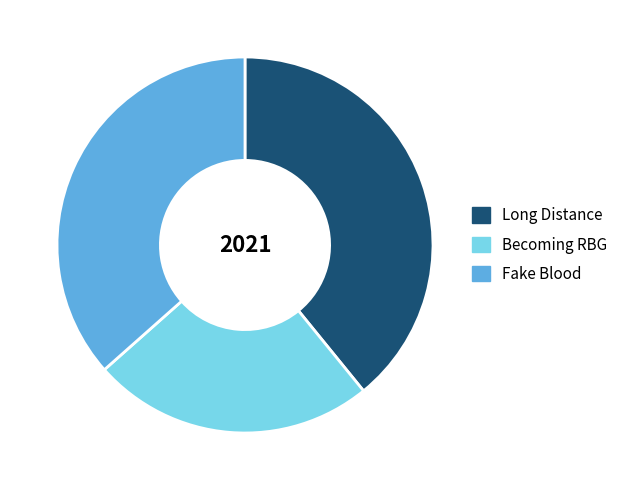

How many slices are in this pie chart?

3